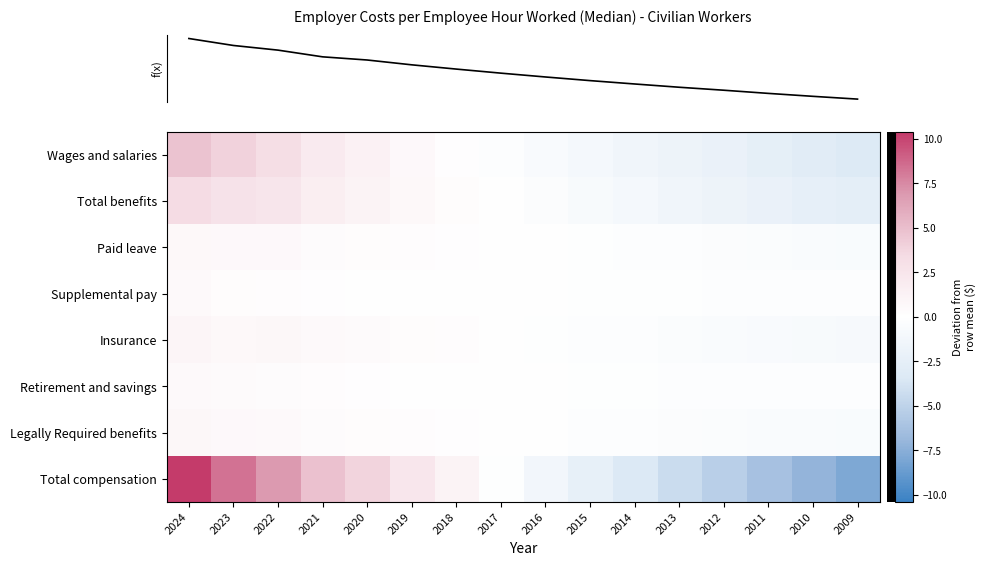

At which category is the sum across all series the highest?

2024